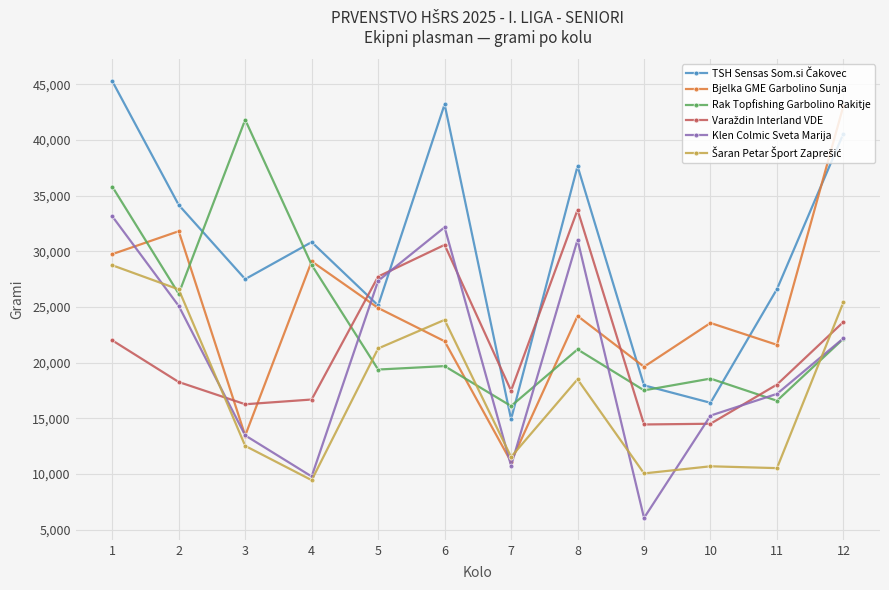

How many interior local peaks does the Bjelka GME Garbolino Sunja series have?

4